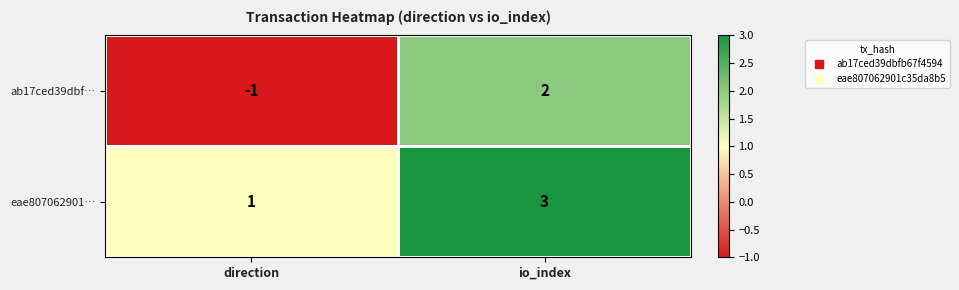

Count the number of categories in the chart.

2